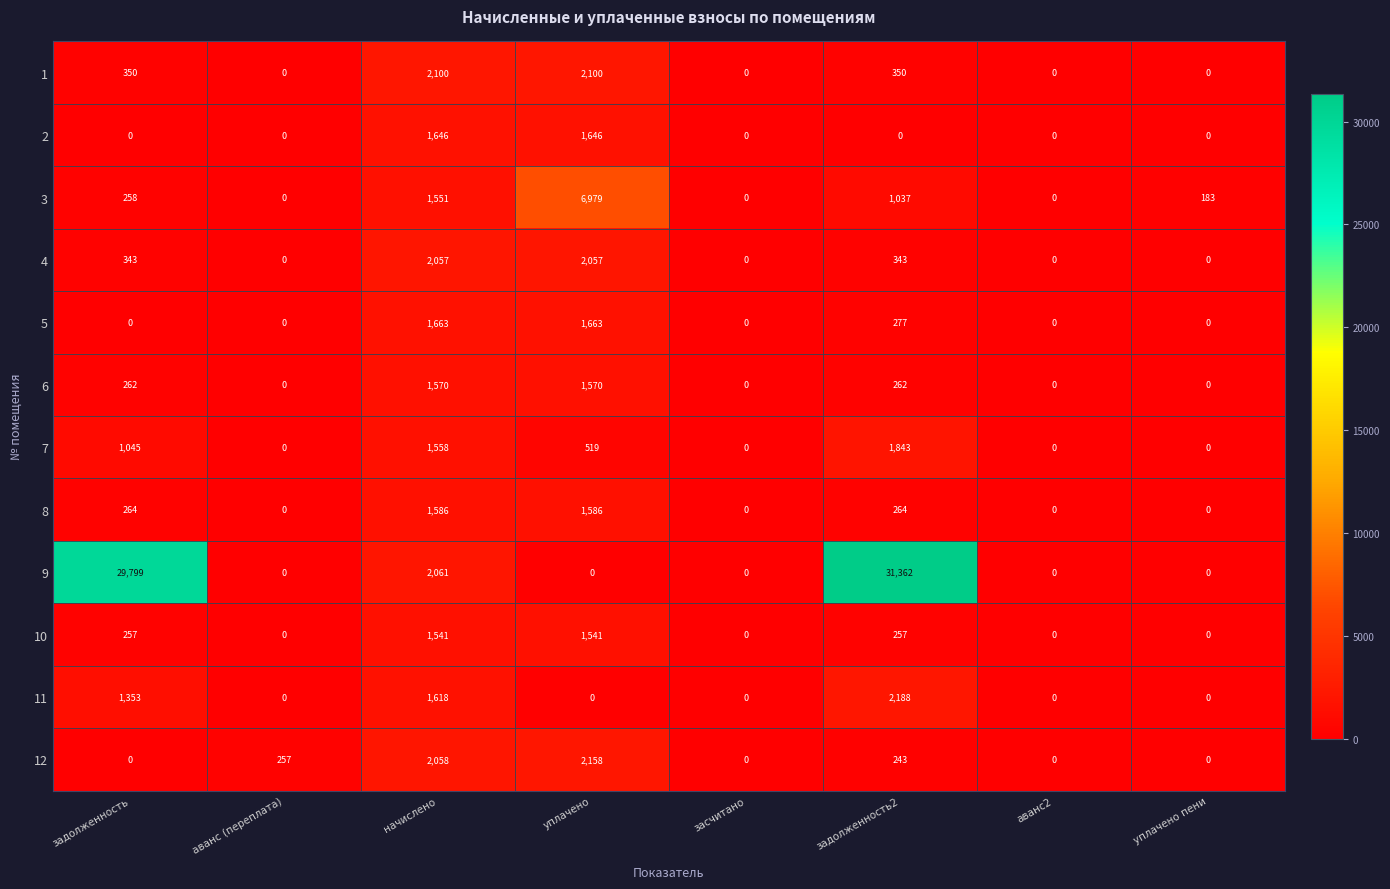

Count the 2 values in the range 0 to 1646.

8